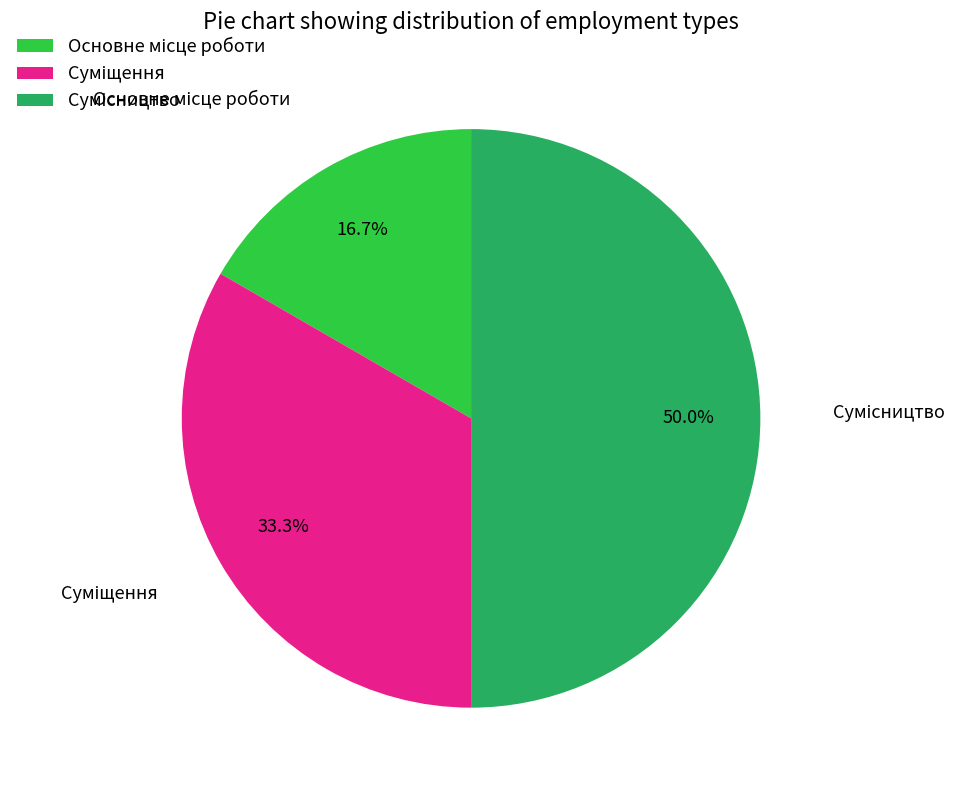

To the nearest percent, what percentage of the pie is Основне місце роботи?

17%